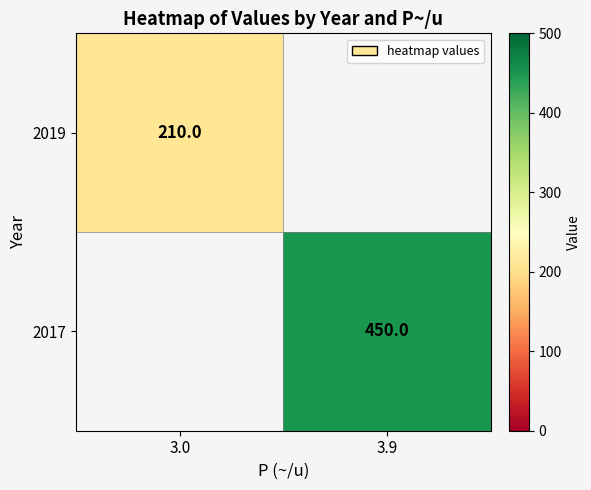

The 2019 series shows 210 at 3.0. True or false?

True